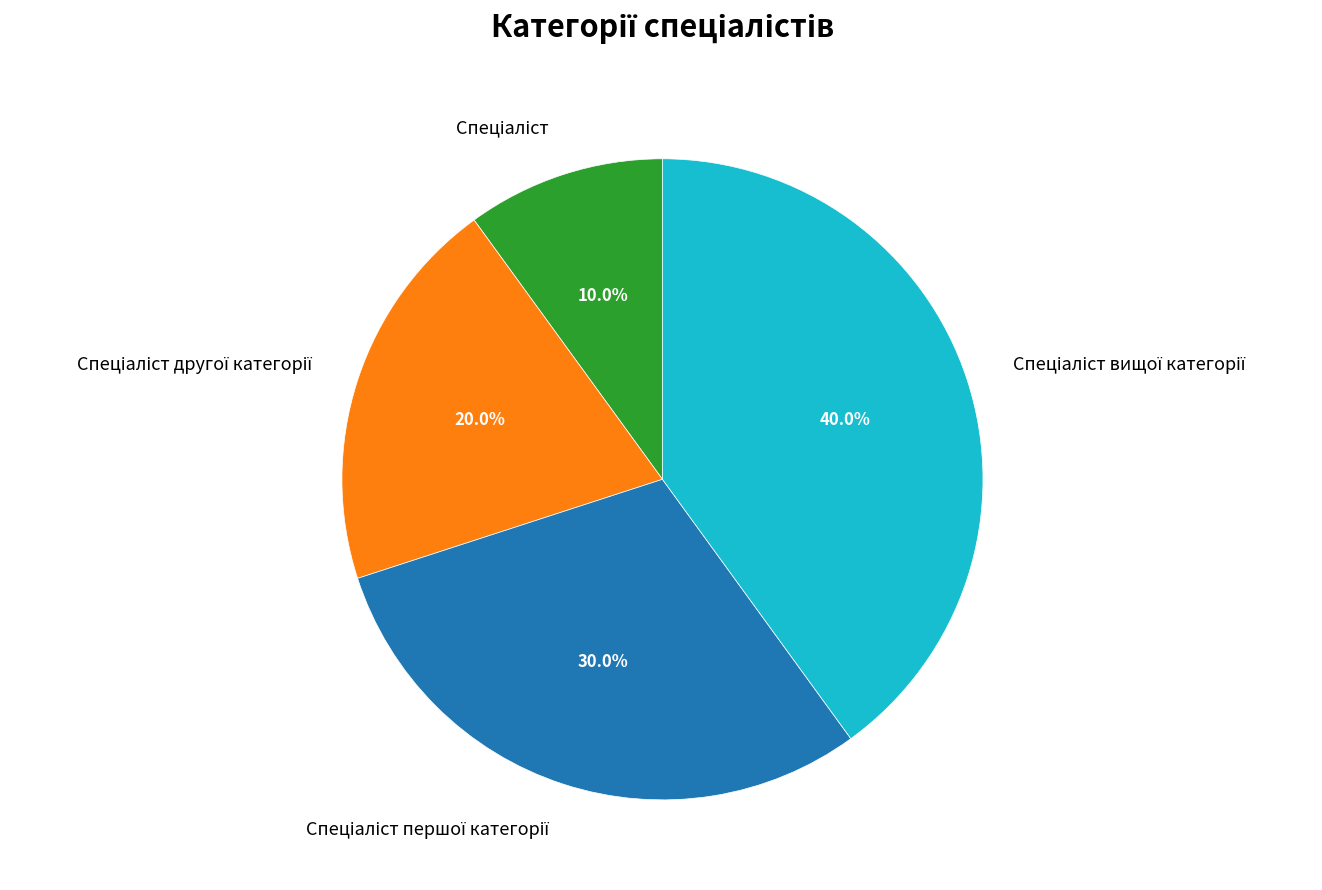

How many slices are in this pie chart?

4